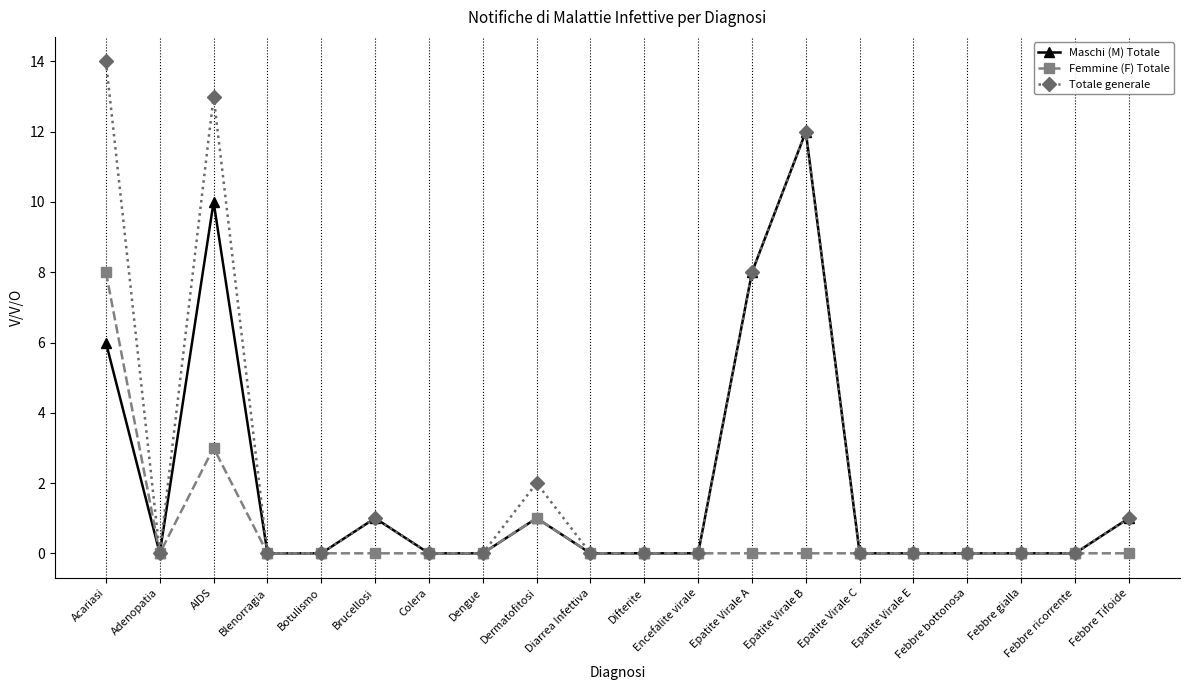

What is the label of the 4th point from the left?

Blenorragia